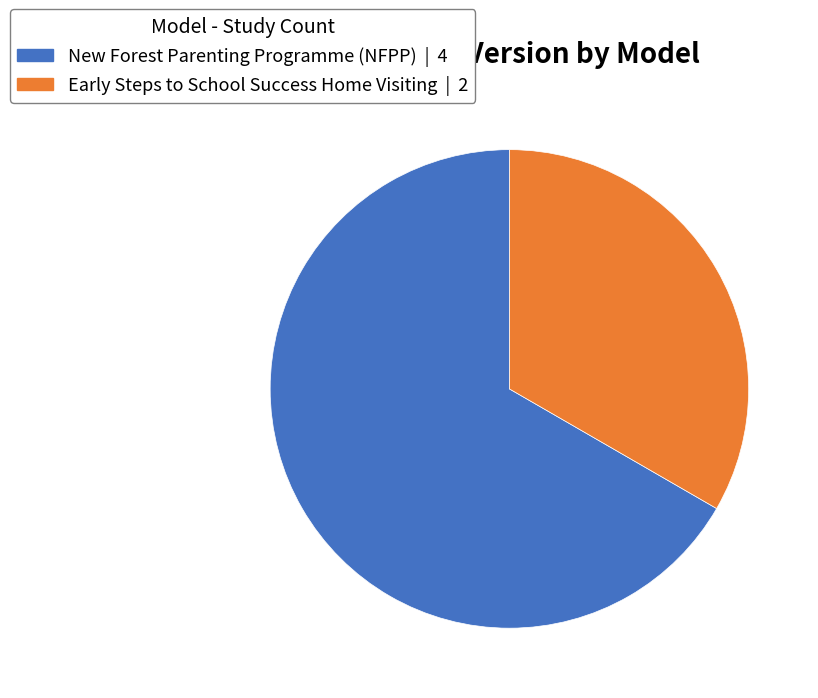

Is there a majority slice in this chart?

Yes